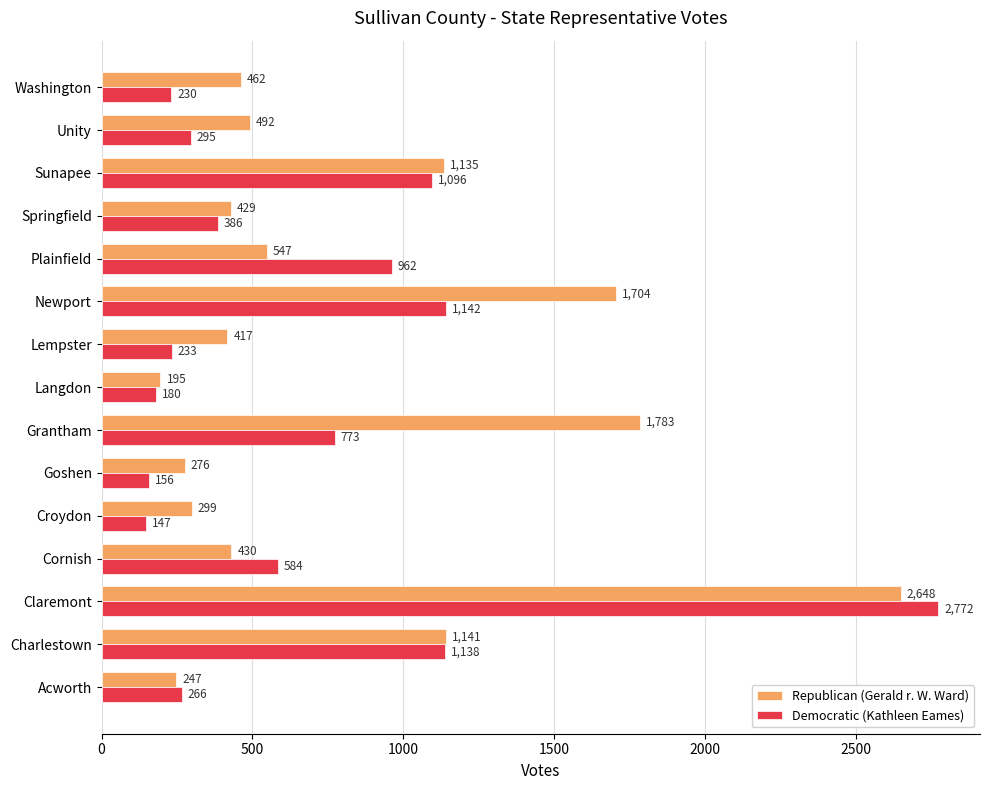

Rank the series by their average value, from highest to lowest.

Republican (Gerald r. W. Ward), Democratic (Kathleen Eames)